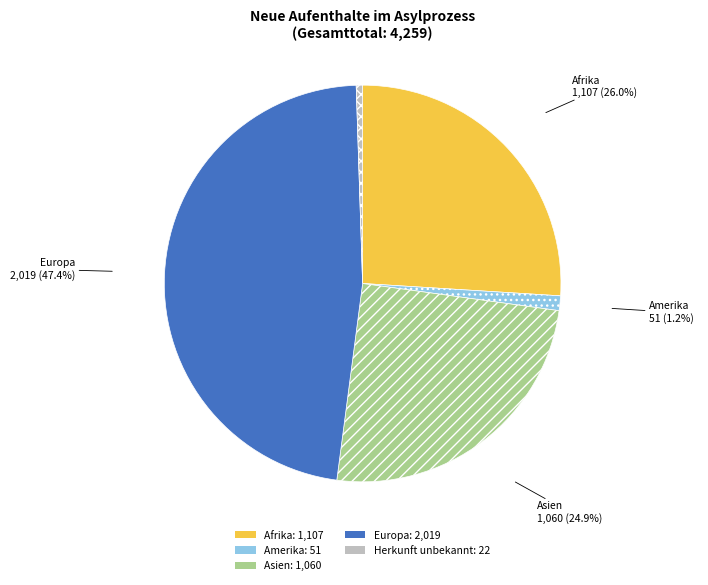

Which category has the smallest portion of the pie?

Herkunft unbekannt: 22